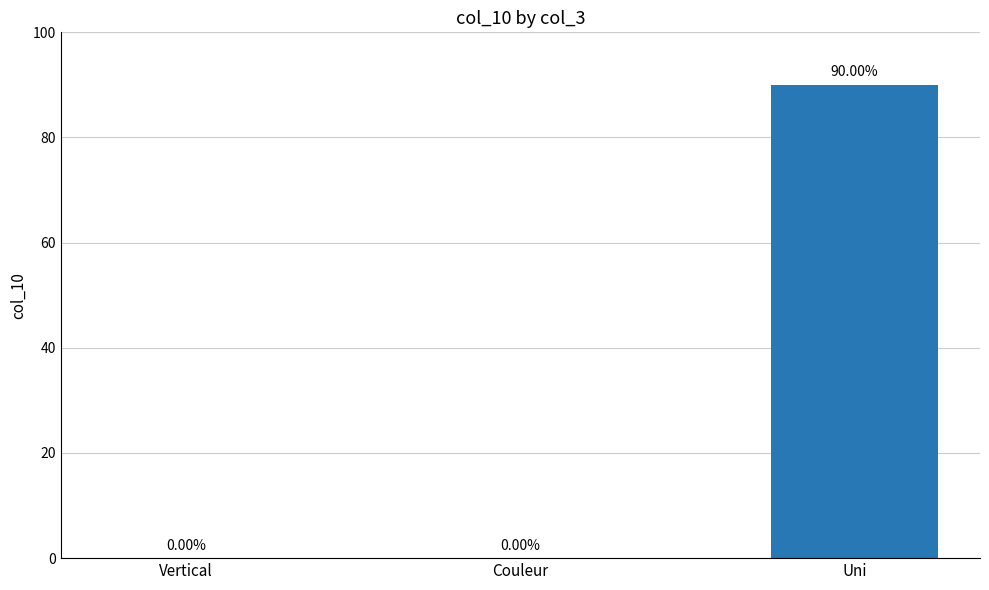

How many values are above zero?

1